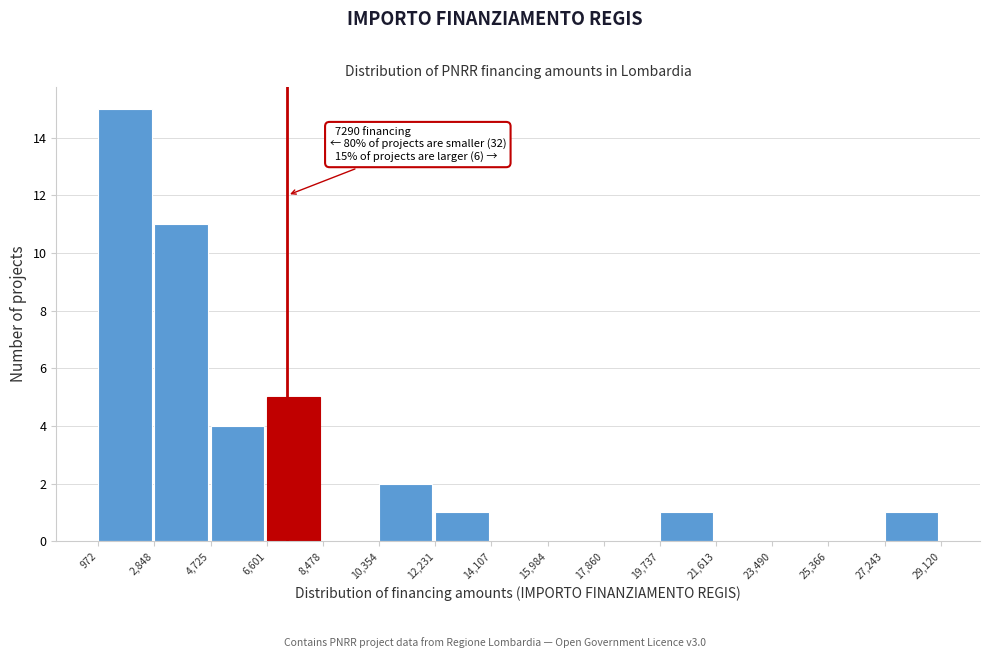

Over which range of the x-axis is the bar tallest?

972 to 2,848